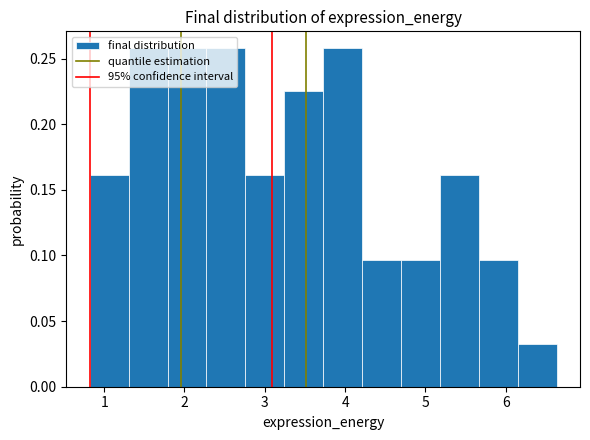

Reading left to right, transcribe this chart: for each bar, give the range it covers on the x-axis and its height. Neither the bar edges nor the heights are printed on the chart, so give them approximately, as read against the axes.

0.8 to 1.3: 0.160
1.3 to 1.8: 0.260
1.8 to 2.3: 0.260
2.3 to 2.8: 0.260
2.8 to 3.2: 0.160
3.2 to 3.7: 0.225
3.7 to 4.2: 0.260
4.2 to 4.7: 0.095
4.7 to 5.2: 0.095
5.2 to 5.7: 0.160
5.7 to 6.2: 0.095
6.2 to 6.6: 0.030